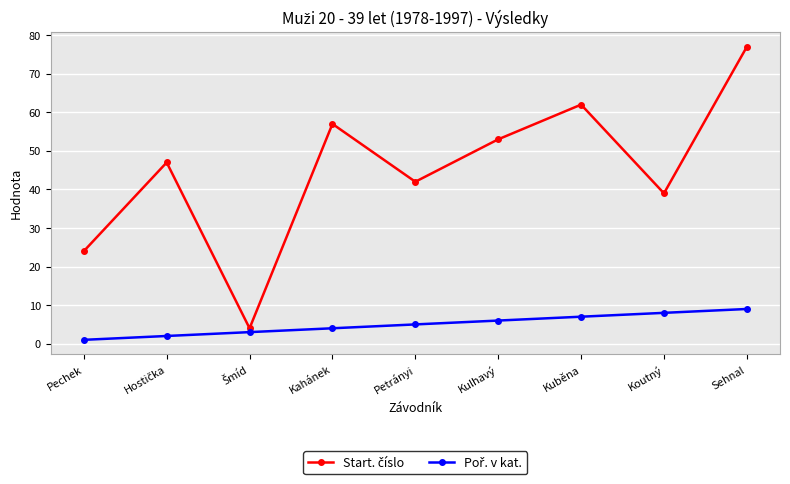

At which category does the chart reach its minimum across all series?

Pechek